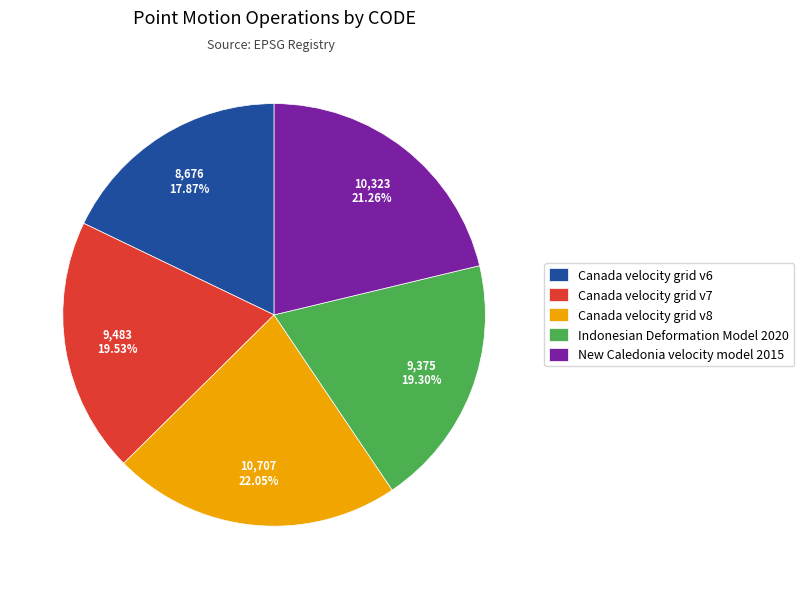

What percentage is the Canada velocity grid v8 slice, to the nearest percent?

22%